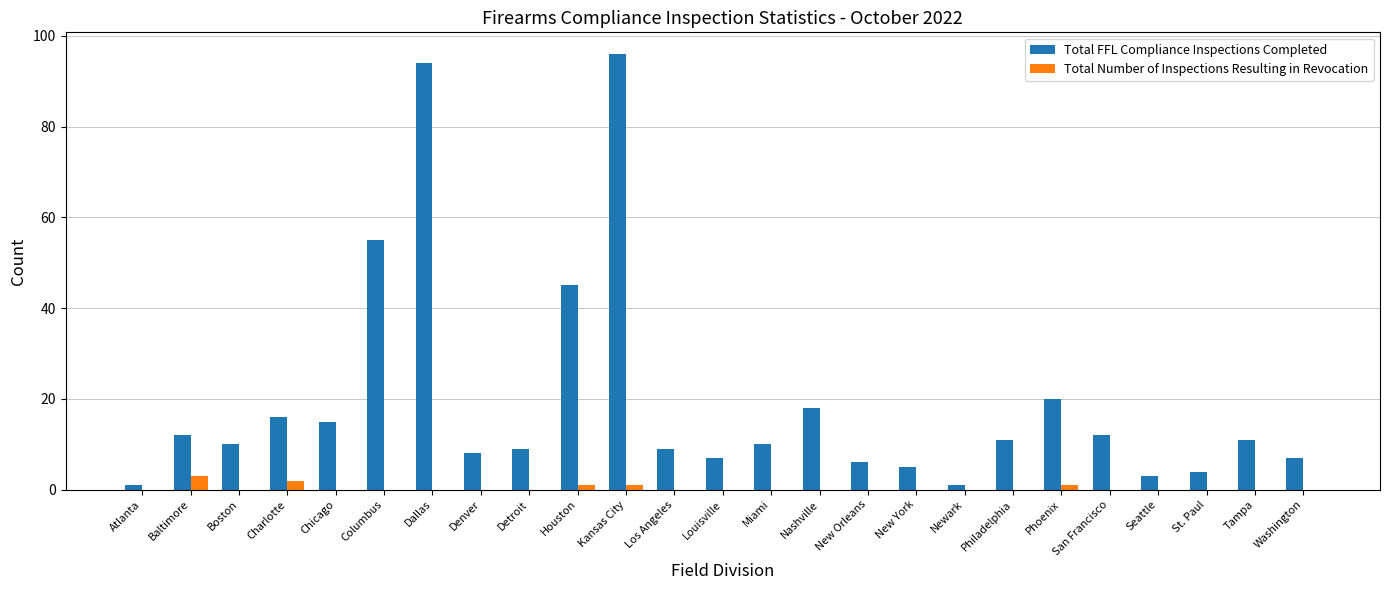

The value of Total FFL Compliance Inspections Completed at Washington is 7. True or false?

True